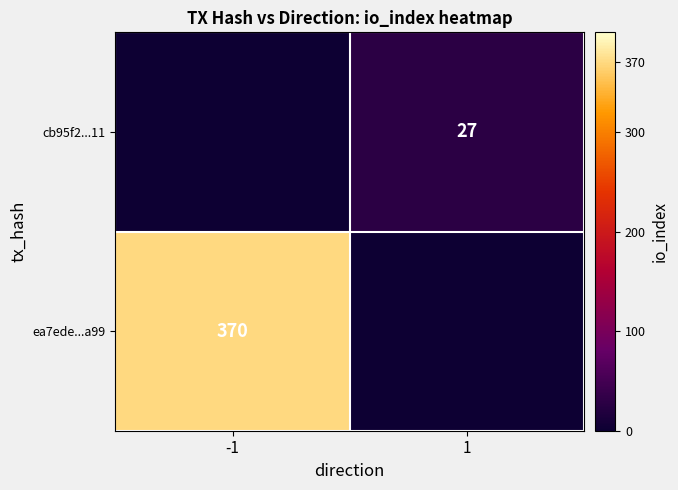

The value of cb95f2...11 at 1 is 27. True or false?

True